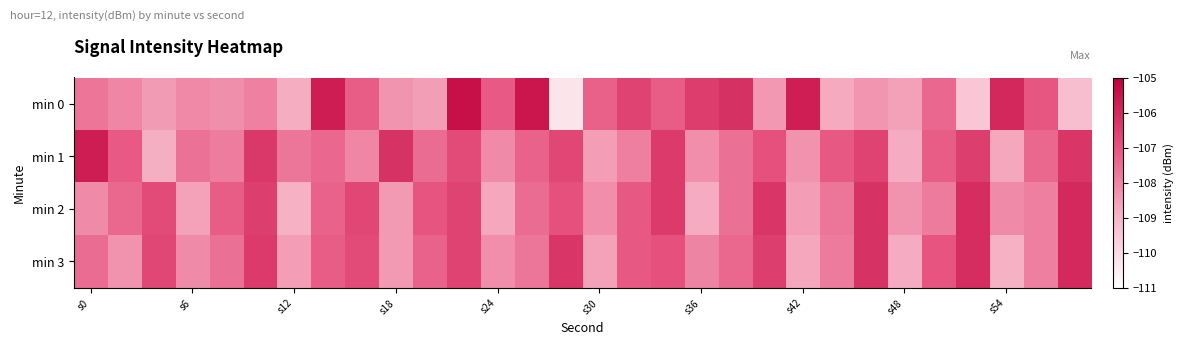

Reading left to right, extract all data points from this chart.

min 0: -107.7	-108.0	-108.5	-108.1	-108.2	-107.9	-108.8	-105.7	-107.2	-108.3	-108.5	-105.4	-107.2	-105.6	-110.3	-107.3	-106.6	-107.2	-106.5	-106.2	-108.4	-105.7	-108.8	-108.3	-108.6	-107.4	-109.5	-106.0	-107.1	-109.2
min 1: -105.7	-107.2	-108.9	-107.6	-107.8	-106.3	-107.7	-107.4	-108.0	-106.2	-107.5	-106.8	-108.1	-107.3	-106.7	-108.5	-107.9	-106.4	-108.2	-107.6	-106.9	-108.3	-107.1	-106.6	-108.8	-107.2	-106.5	-108.7	-107.4	-106.3
min 2: -108.1	-107.4	-106.8	-108.6	-107.2	-106.5	-108.9	-107.3	-106.7	-108.4	-107.0	-106.6	-108.7	-107.5	-106.9	-108.2	-107.1	-106.4	-108.8	-107.6	-106.3	-108.5	-107.7	-106.2	-108.3	-107.8	-106.1	-108.1	-107.9	-106.0
min 3: -107.5	-108.3	-106.7	-108.1	-107.6	-106.4	-108.5	-107.2	-106.8	-108.4	-107.3	-106.6	-108.2	-107.7	-106.3	-108.6	-107.1	-106.9	-108.0	-107.4	-106.5	-108.7	-107.8	-106.2	-108.8	-107.0	-106.1	-108.9	-107.9	-106.0